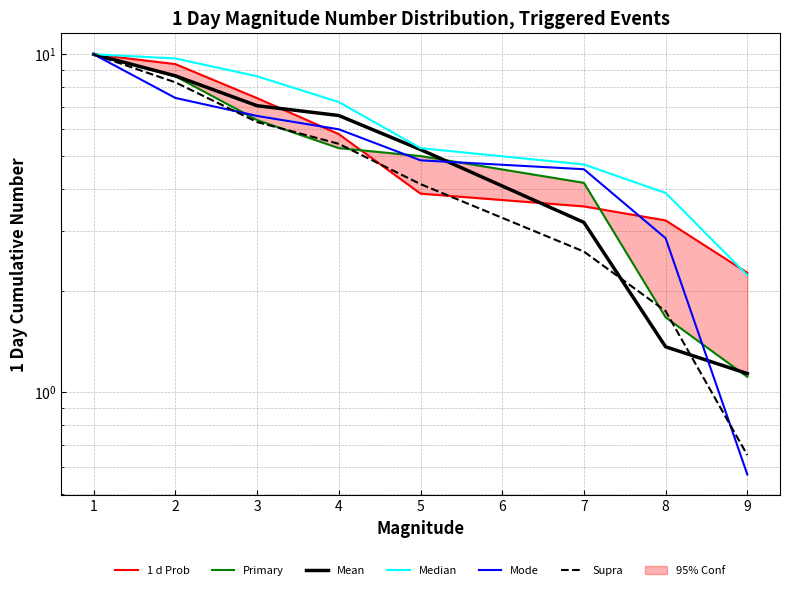

True or false: Primary has a value of 2.7 at 7.

False